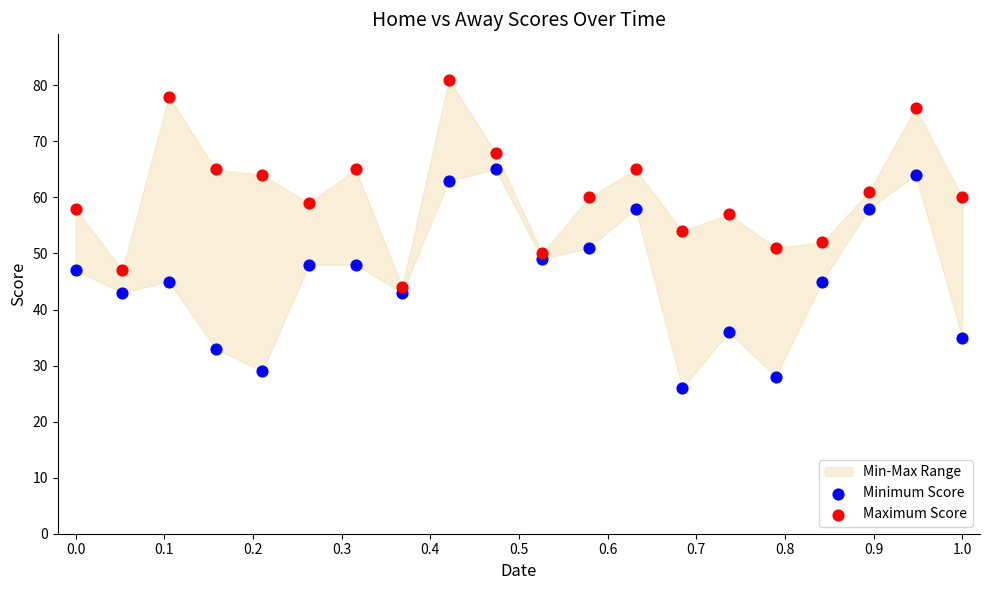

Across all data points, what is the range of Y values (max minus min)?

55